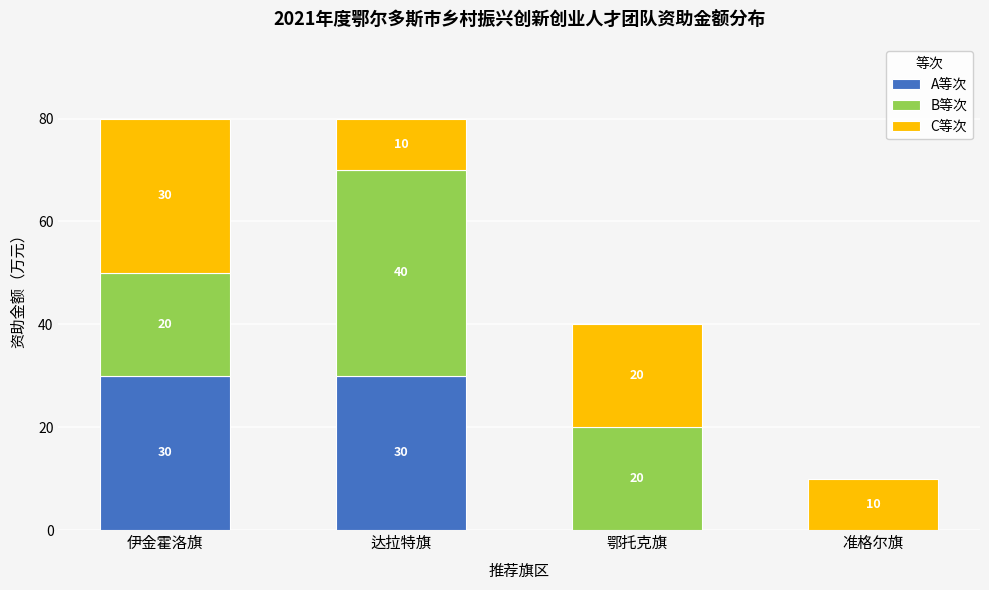

Reading left to right, list the values for the A等次 series.

伊金霍洛旗=30	达拉特旗=30	鄂托克旗=0	准格尔旗=0